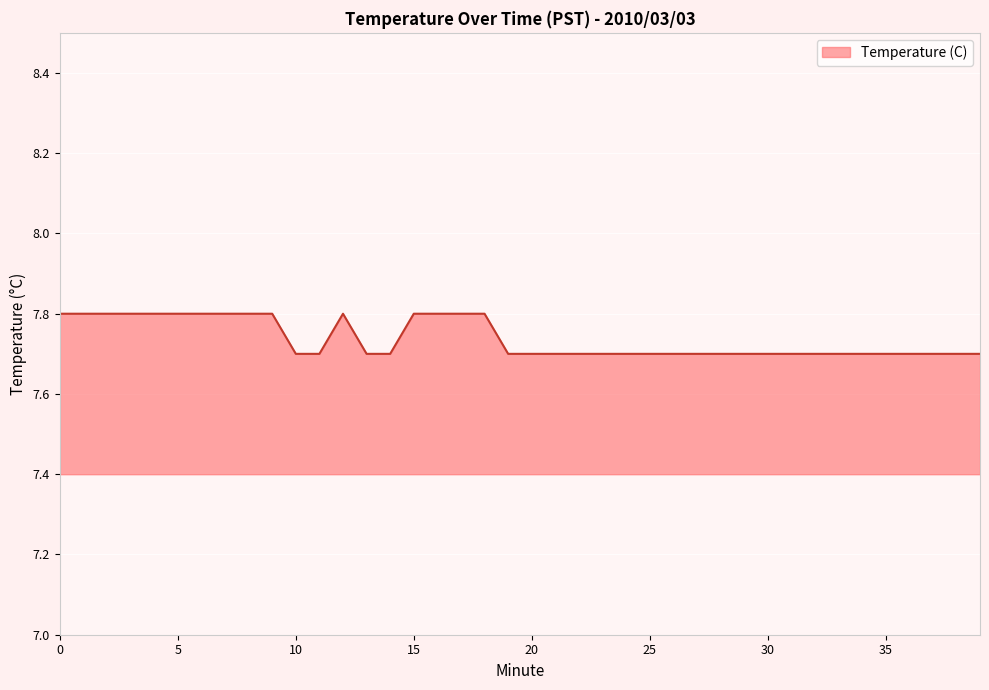

What is the smallest value displayed?

7.7